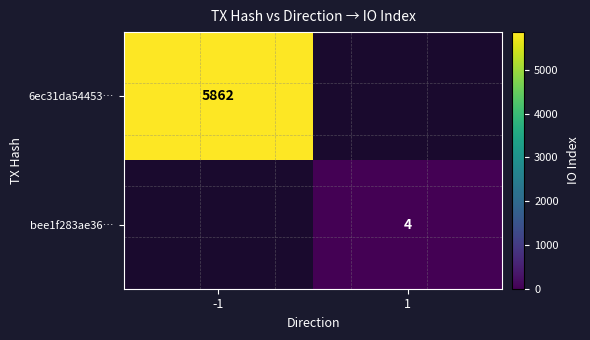

Is the value of 6ec31da54453… at -1 greater than the value of bee1f283ae36… at 1?

Yes